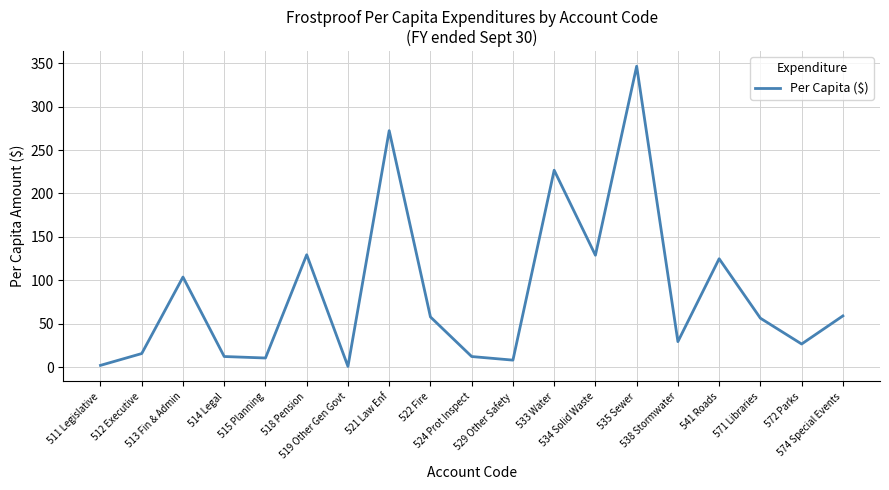

What is the difference between the maximum and minimum values?

345.3